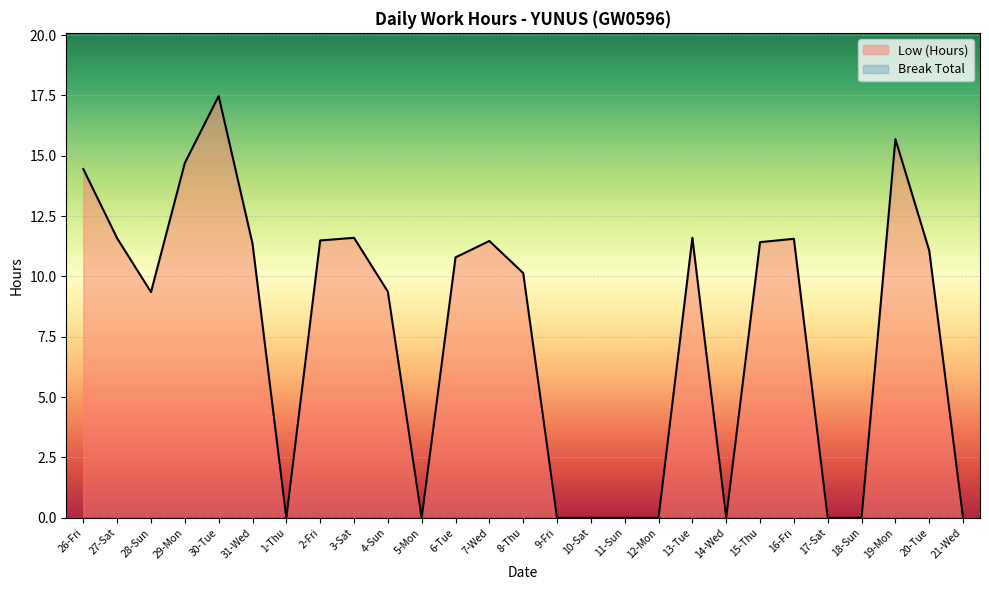

What is the label of the 20th point from the left?

14-Wed